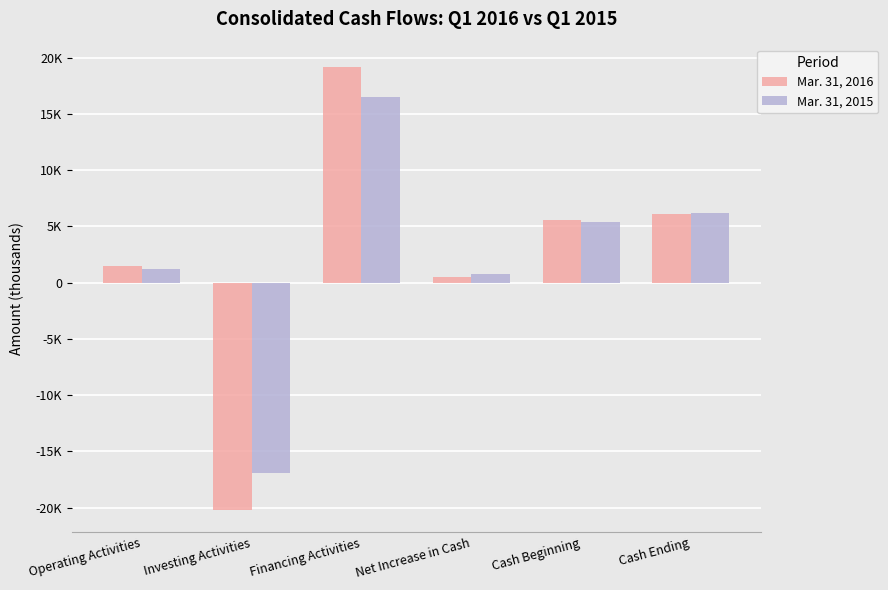

What are all the series names shown in the legend?

Mar. 31, 2016, Mar. 31, 2015